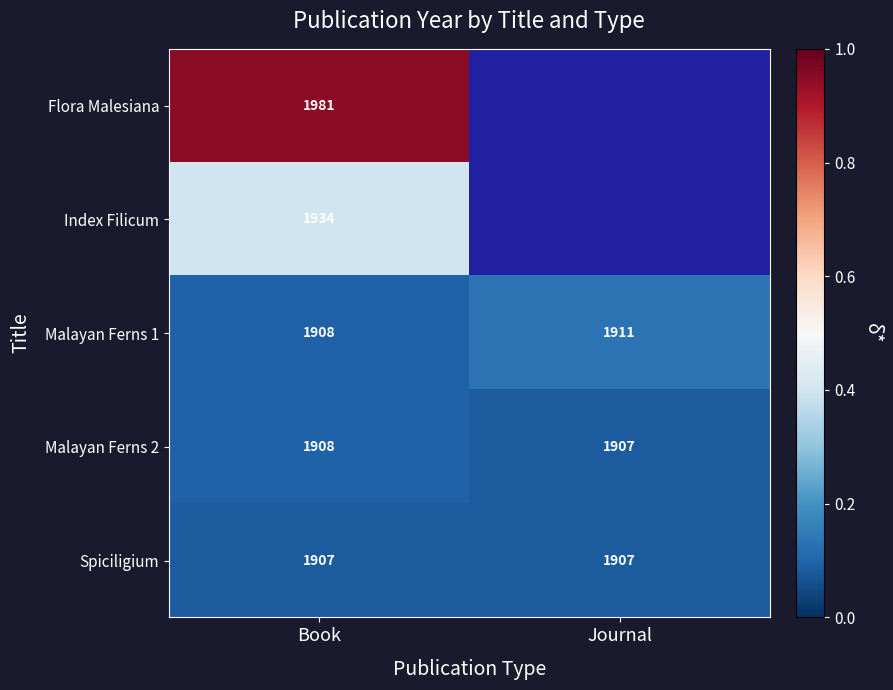

Rank the categories by Malayan Ferns 1 value from lowest to highest.

Book, Journal